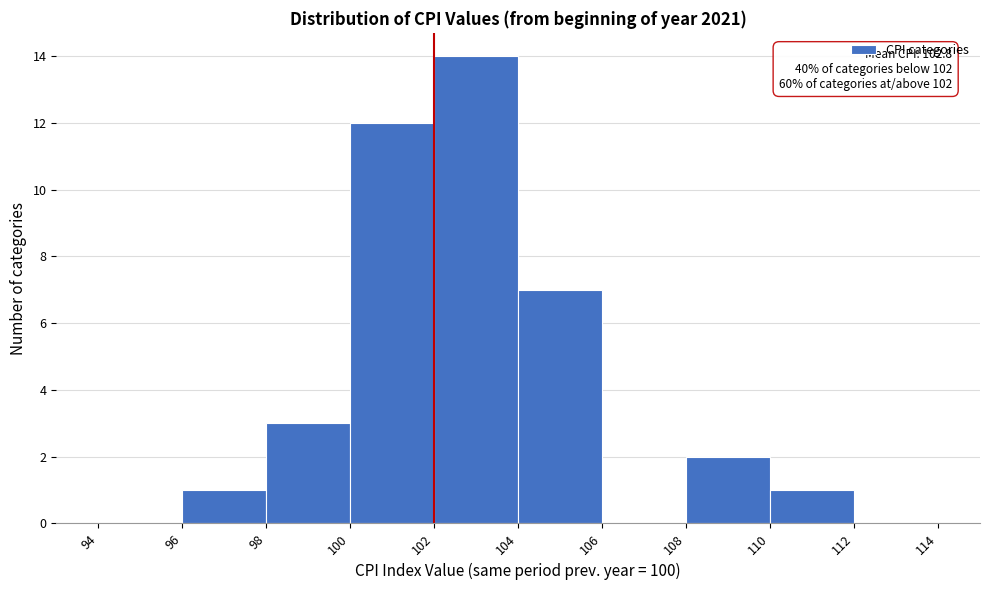

Over which range of the x-axis is the bar tallest?

102 to 104